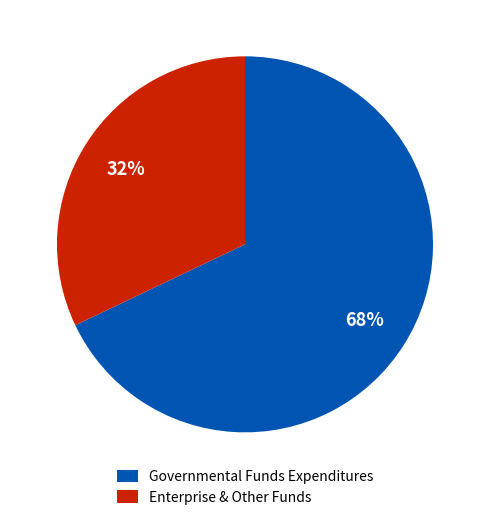

What is the smallest slice in the pie chart?

Enterprise & Other Funds